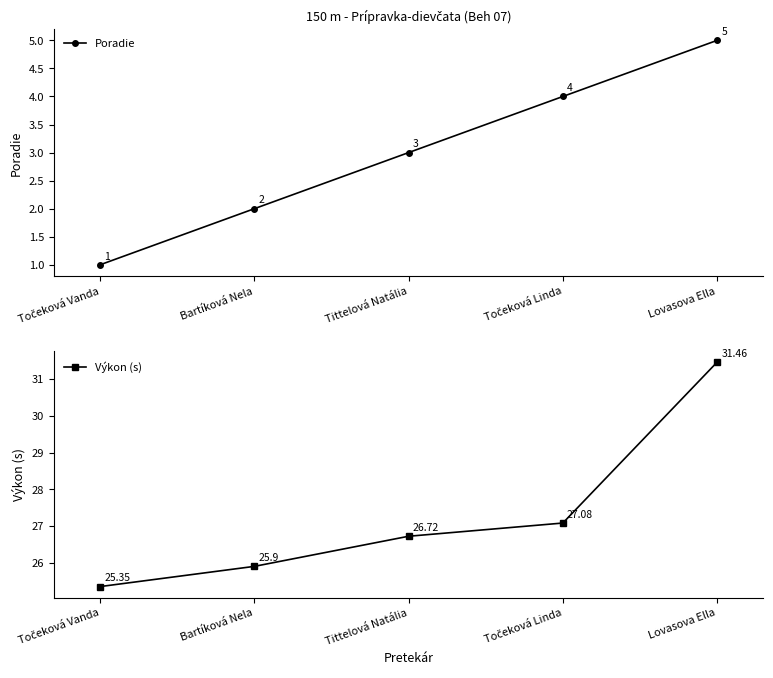

What is the approximate value of Výkon (s) at Lovasova Ella?

31.5